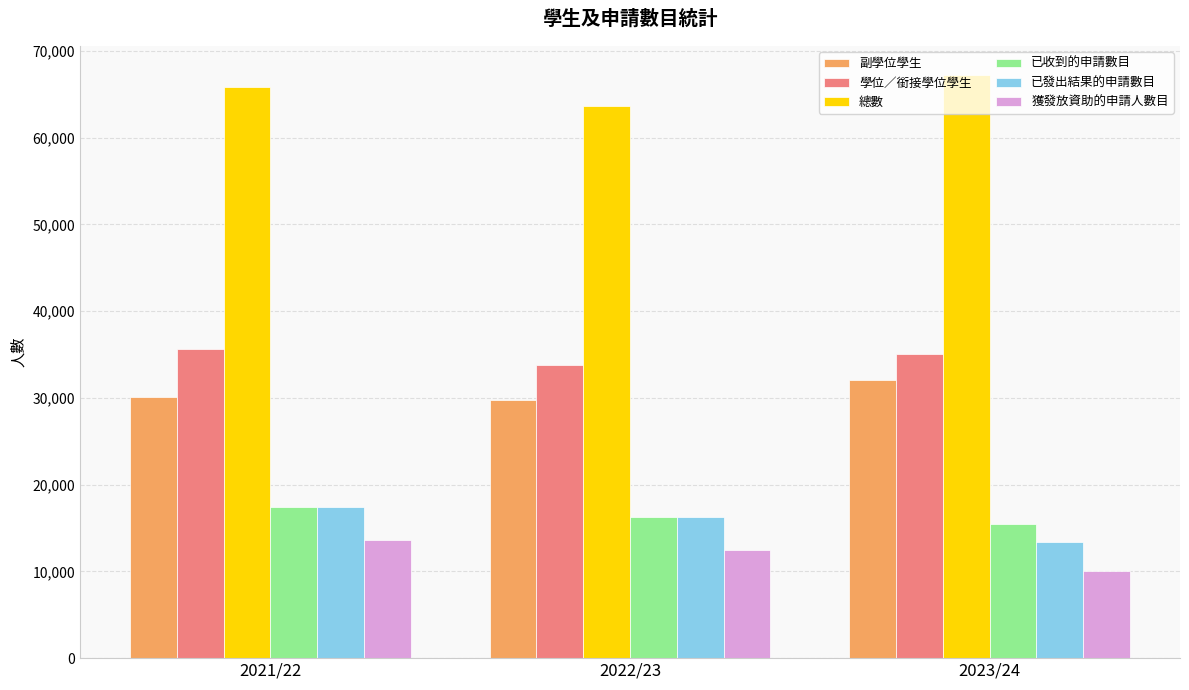

At which category is the sum across all series the highest?

2021/22